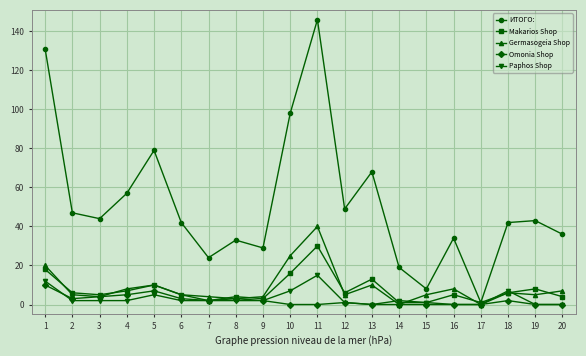

Which series has the largest total across all categories?

ИТОГО: